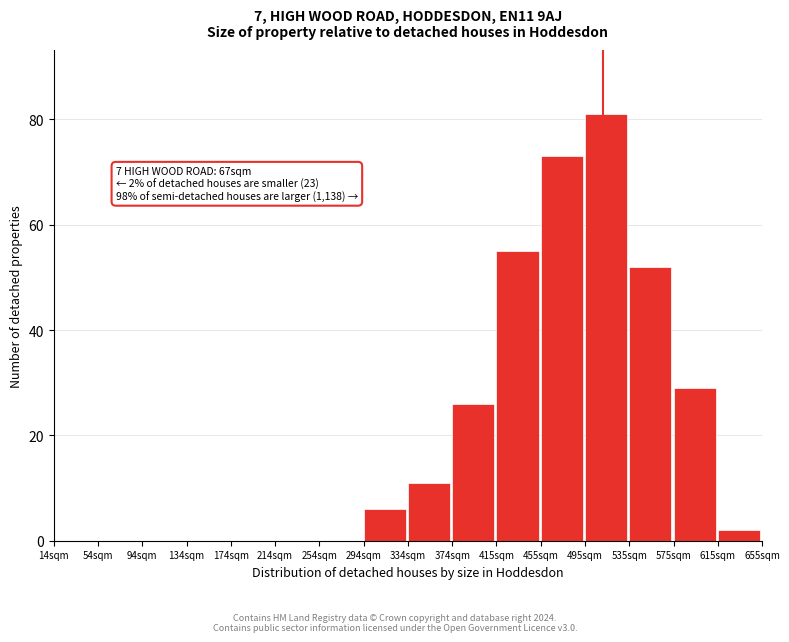

Reading left to right, transcribe all the data shown in this chart.

14sqm=0	54sqm=0	94sqm=0	134sqm=0	174sqm=0	214sqm=0	254sqm=0	294sqm=6	334sqm=11	374sqm=26	415sqm=55	455sqm=73	495sqm=81	535sqm=52	575sqm=29	615sqm=2